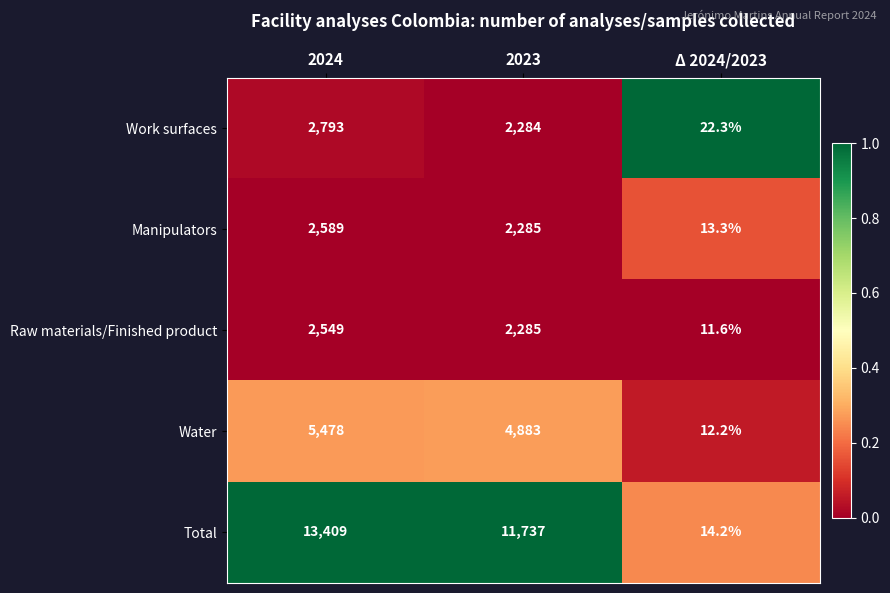

What is the total value across all series at 2024?

26818.0